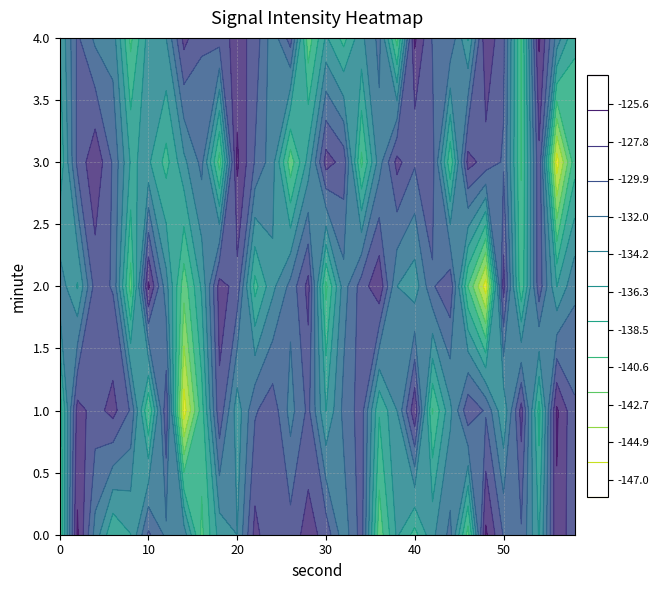

The 2 series shows -134.5 at 12. True or false?

True